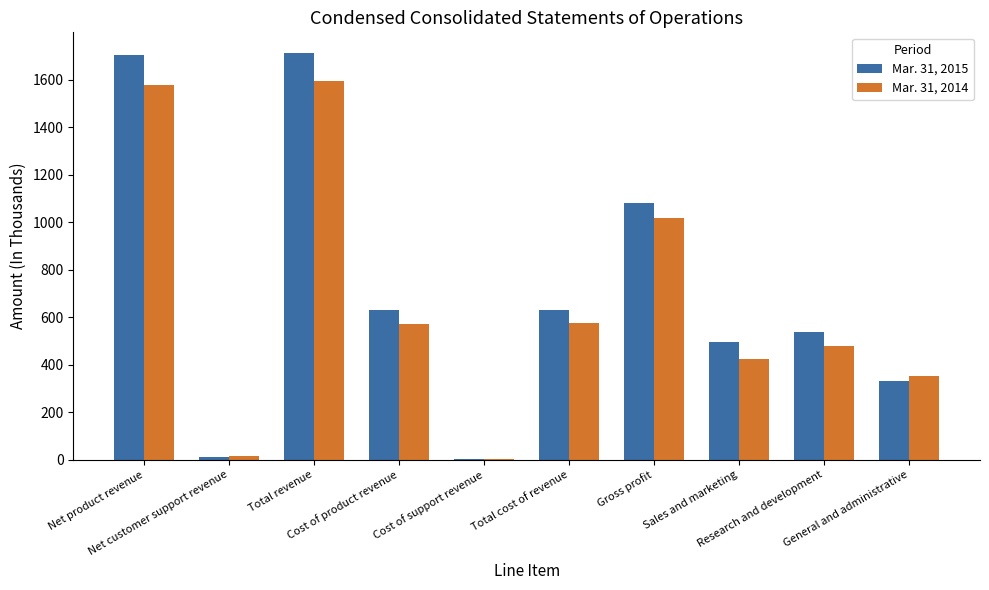

Are the bars horizontal?

No